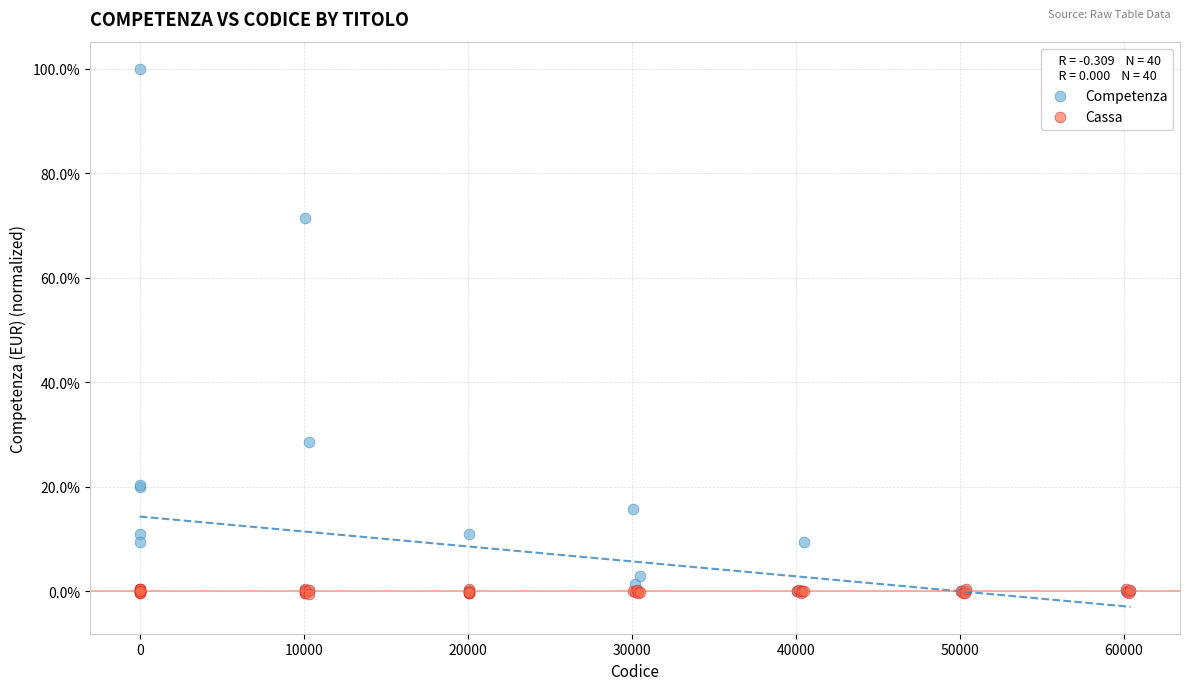

What are all the series names shown in the legend?

Competenza, Cassa